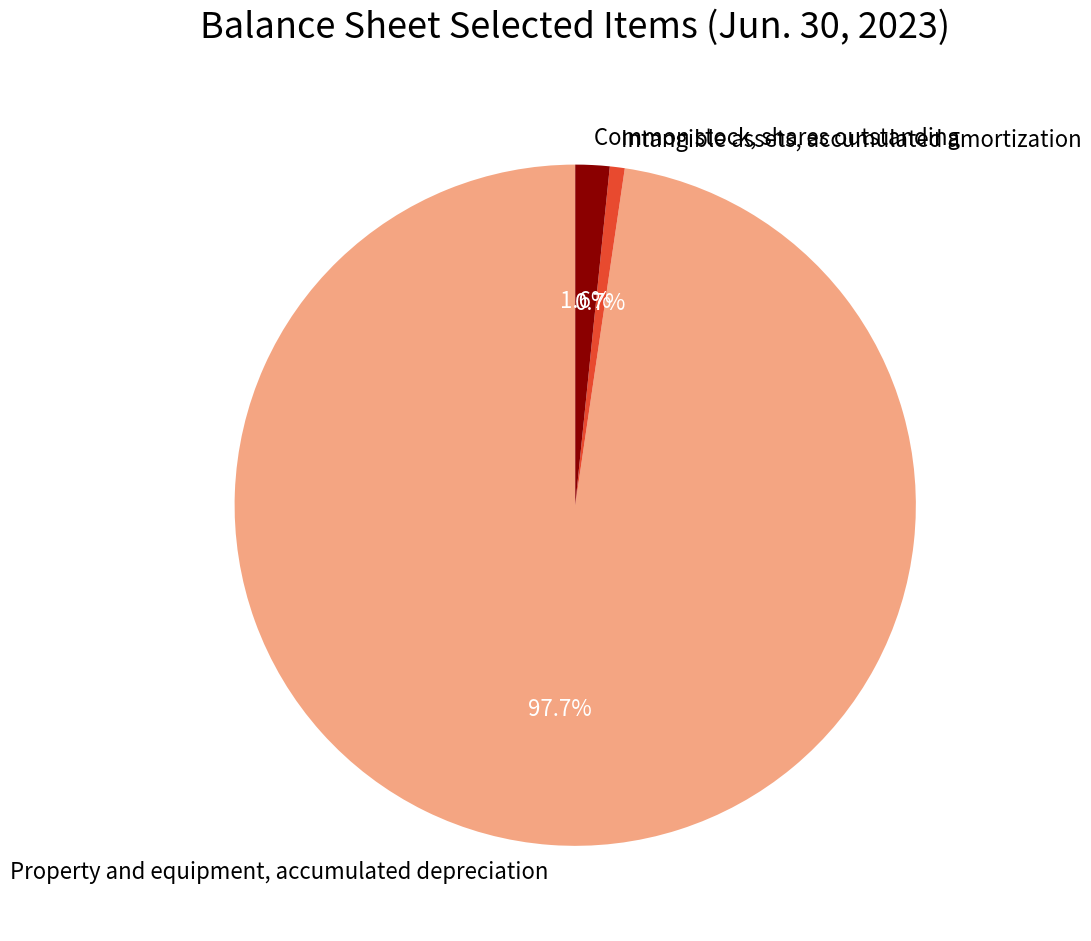

The Common stock, shares outstanding slice represents 2% of the pie. True or false?

True